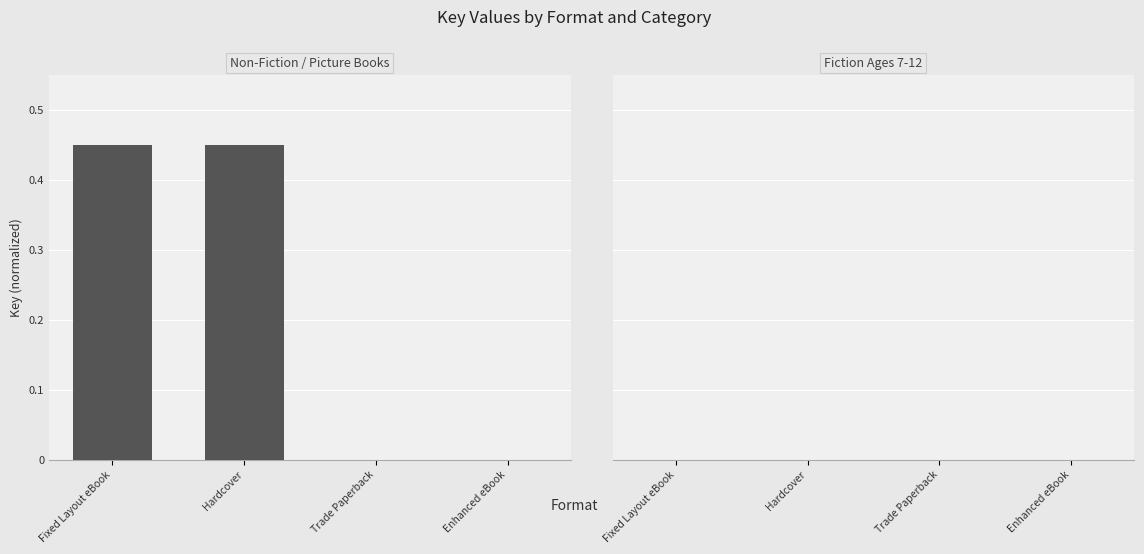

How many bars are there in each group?

2